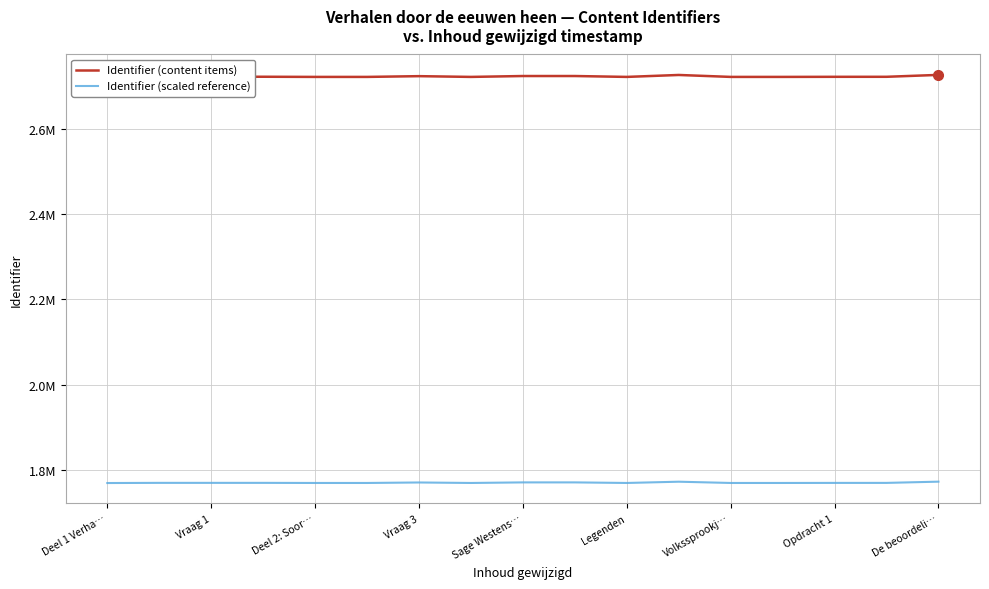

Is the value of Identifier (scaled reference) at De beoordeli… greater than the value of Identifier (content items) at Deel 1 Verha…?

No